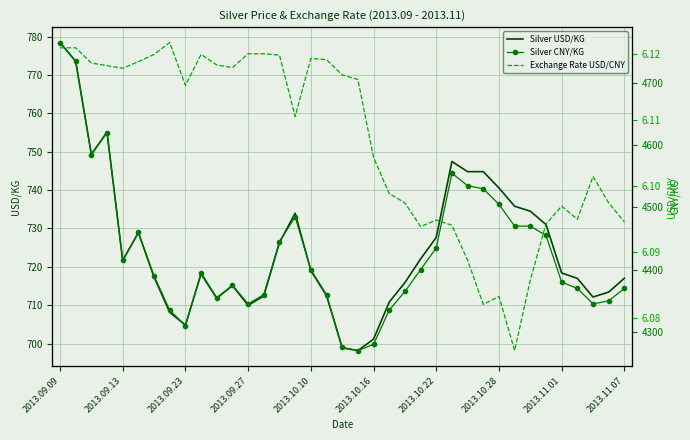

What is the highest value of the Silver USD/KG series?

778.5